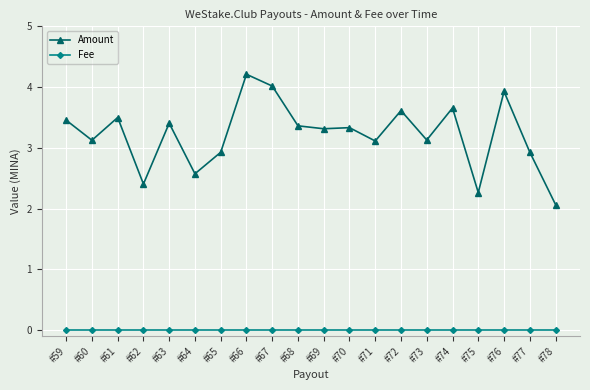

Which series changed the most between #65 and #76?

Amount